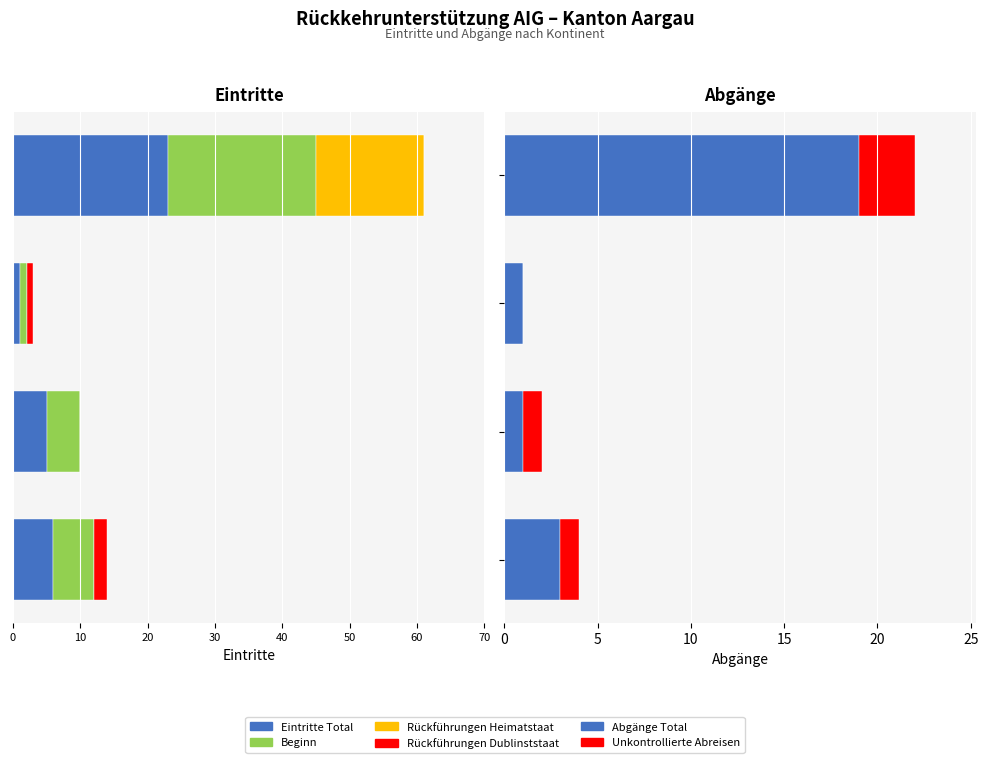

How many distinct data groups are displayed?

6